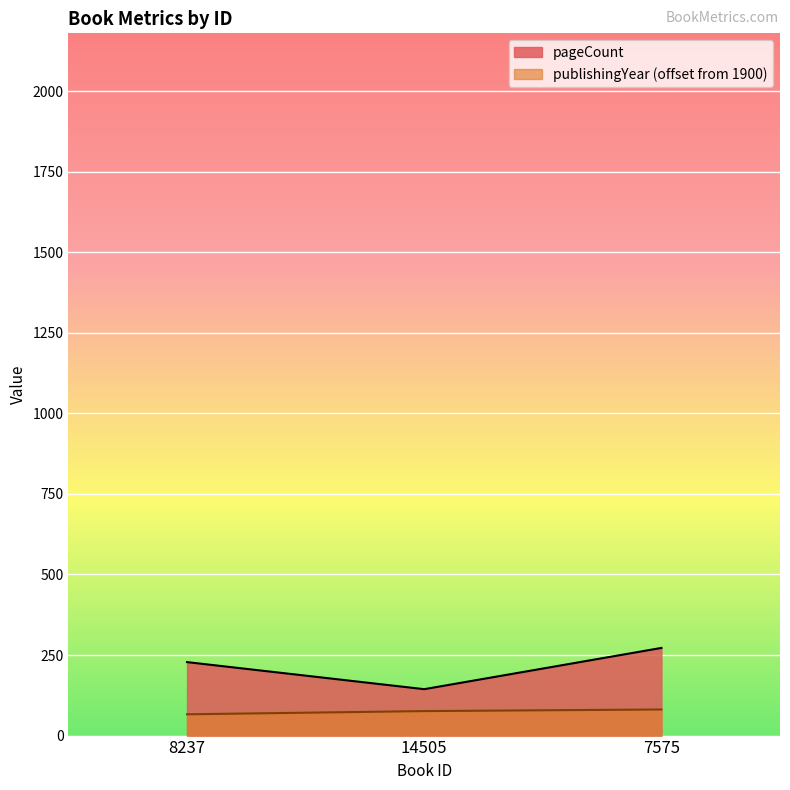

True or false: pageCount has a value of 119 at 7575.

False